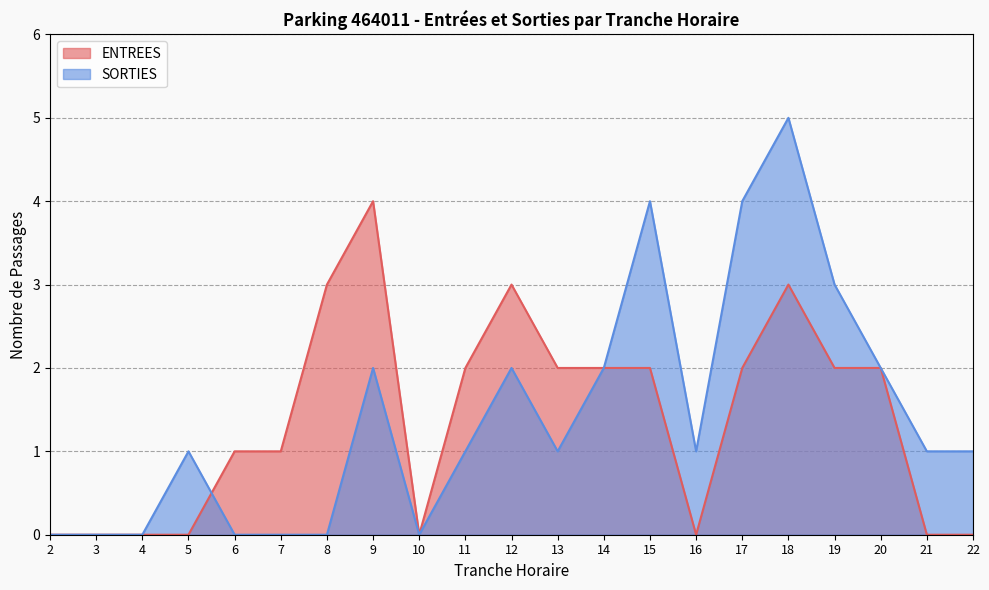

How many distinct data groups are displayed?

2